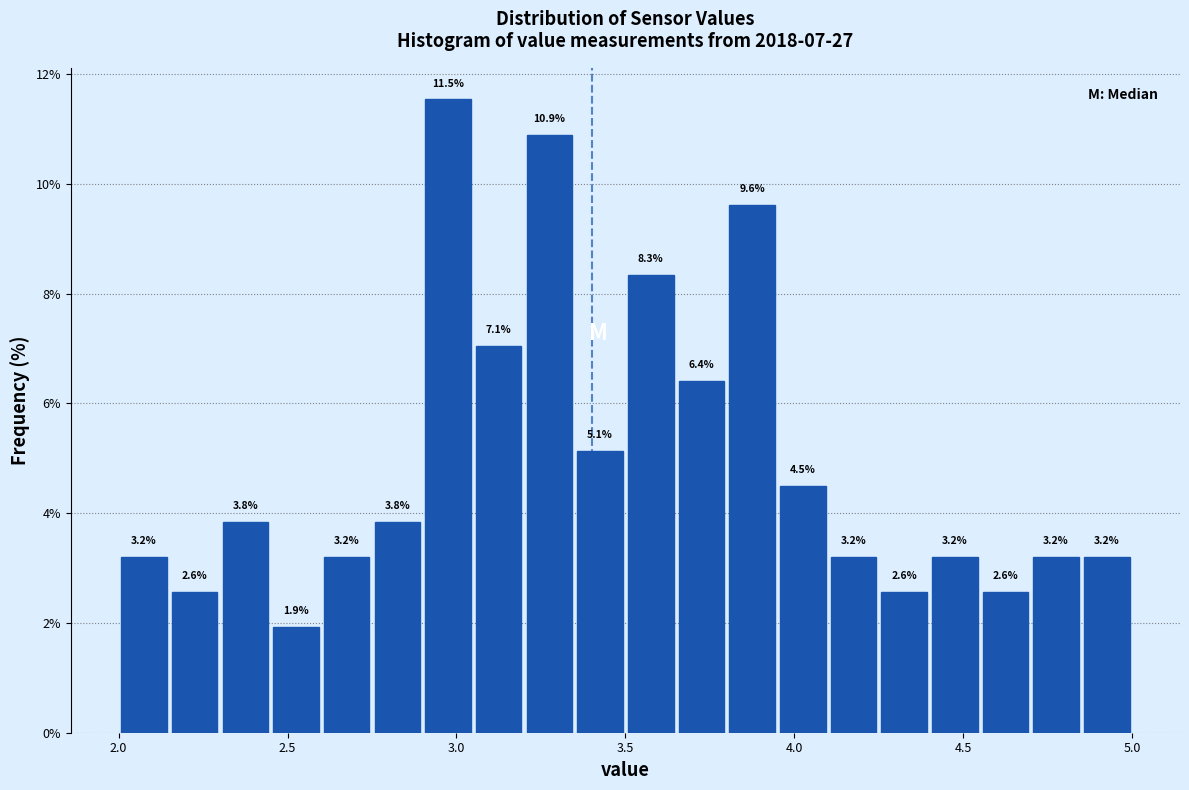

Around what value on the x-axis is the tallest bar? Give the approximate position of its centre, as read against the axis.

3.00